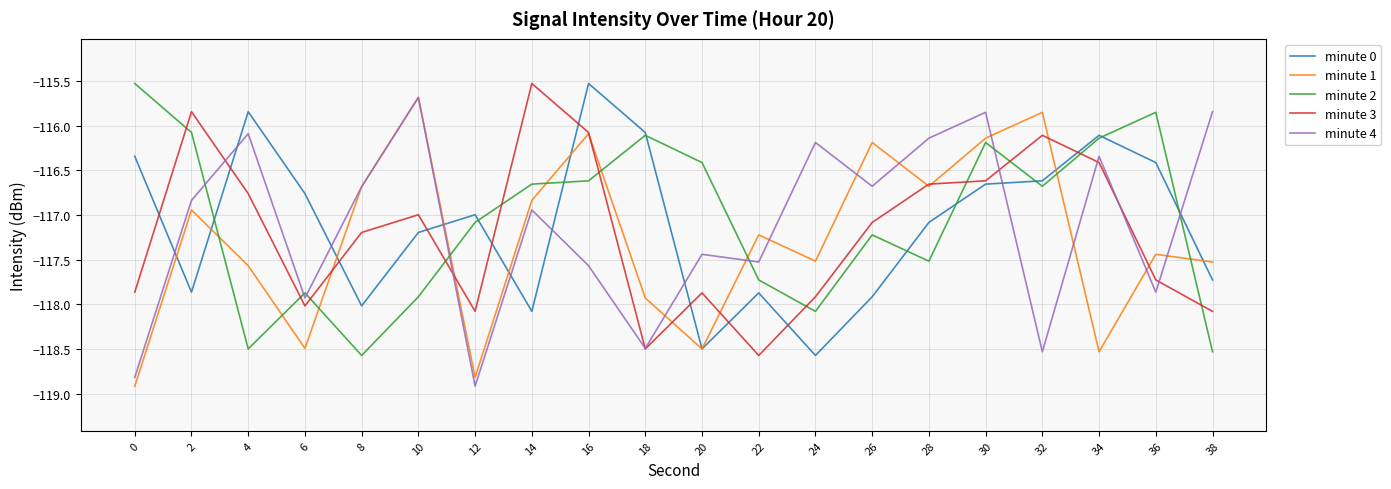

Between 20 and 36, which series saw the biggest shift?

minute 0